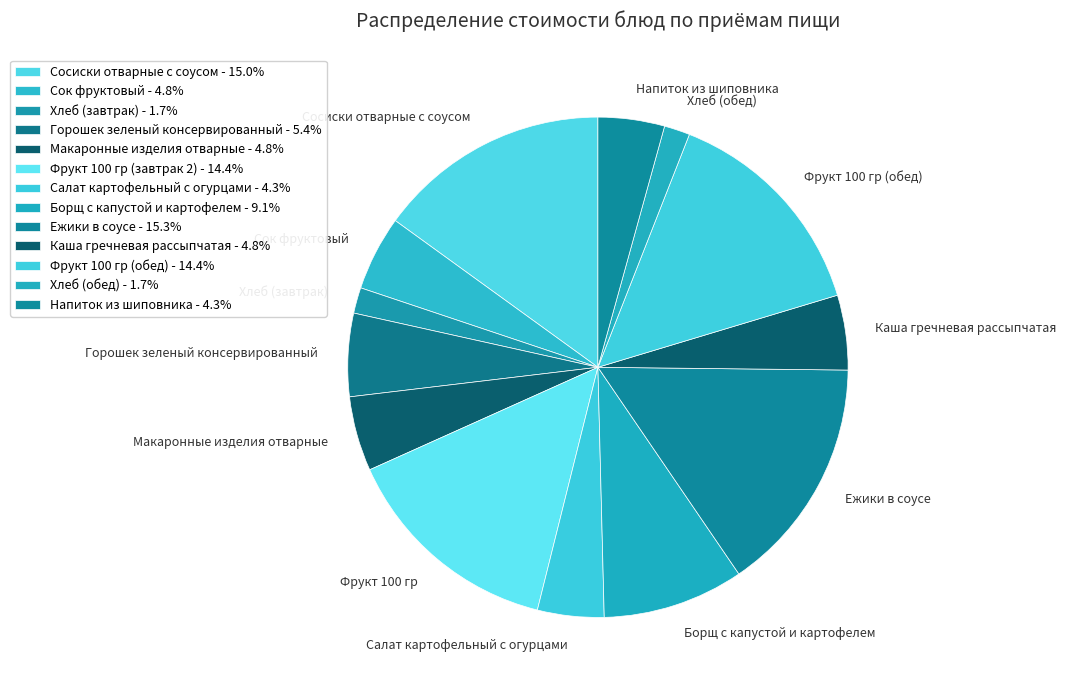

Is Каша гречневая рассыпчатая the majority of the pie?

No